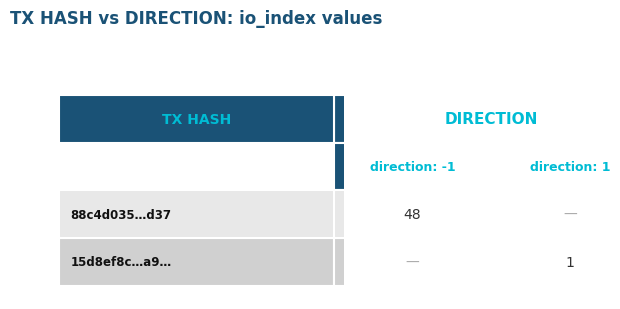

Is the value of 88c4d035d94f527a97814b0ed68fec5a5afed37 at direction greater than the value of 15d8ef8c5423ba7b8f945466f31aed5d96ca0a9 at direction?

No